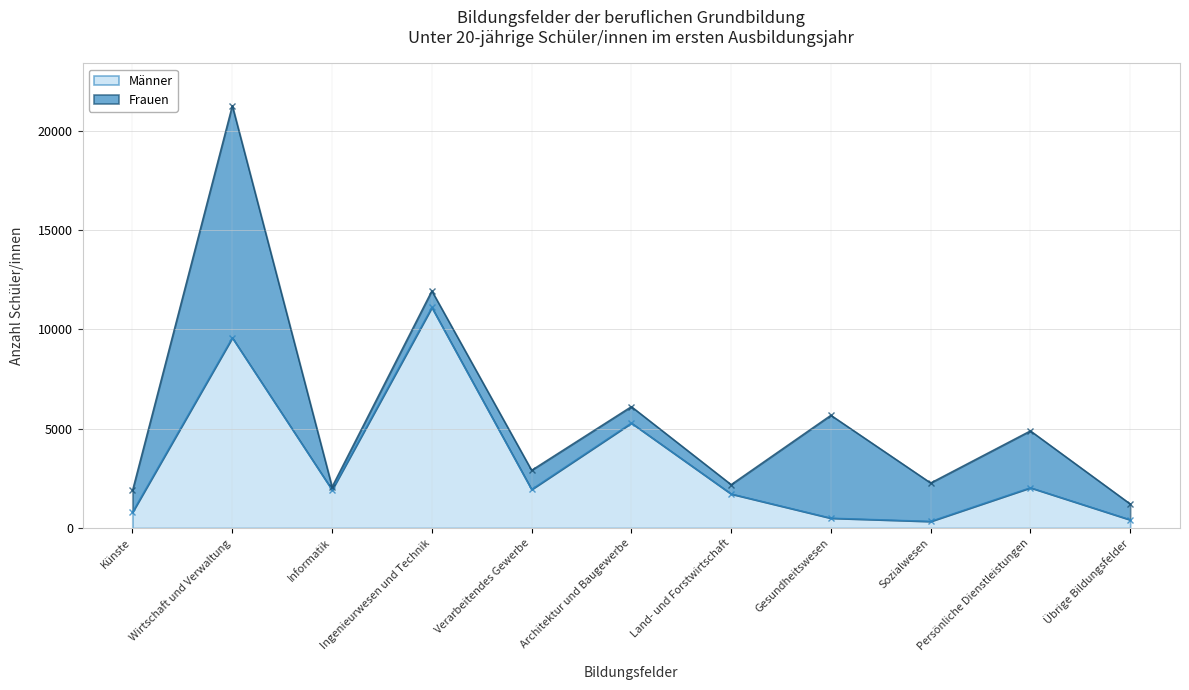

At which label does the data first exceed 1922?

Wirtschaft und Verwaltung